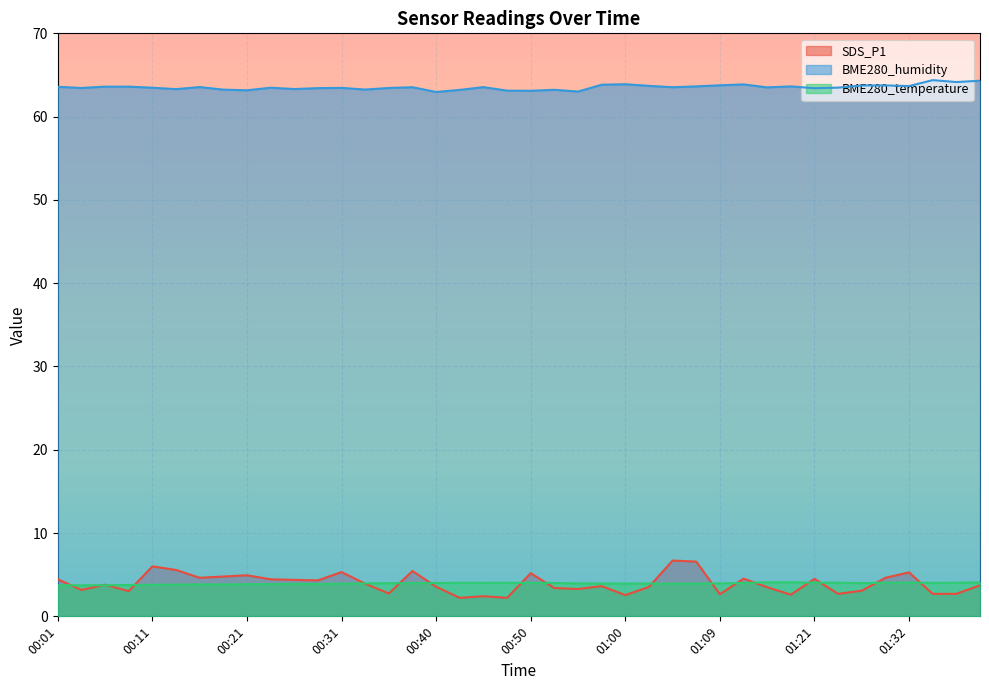

True or false: BME280_humidity has a value of 14.9 at 00:28.

False